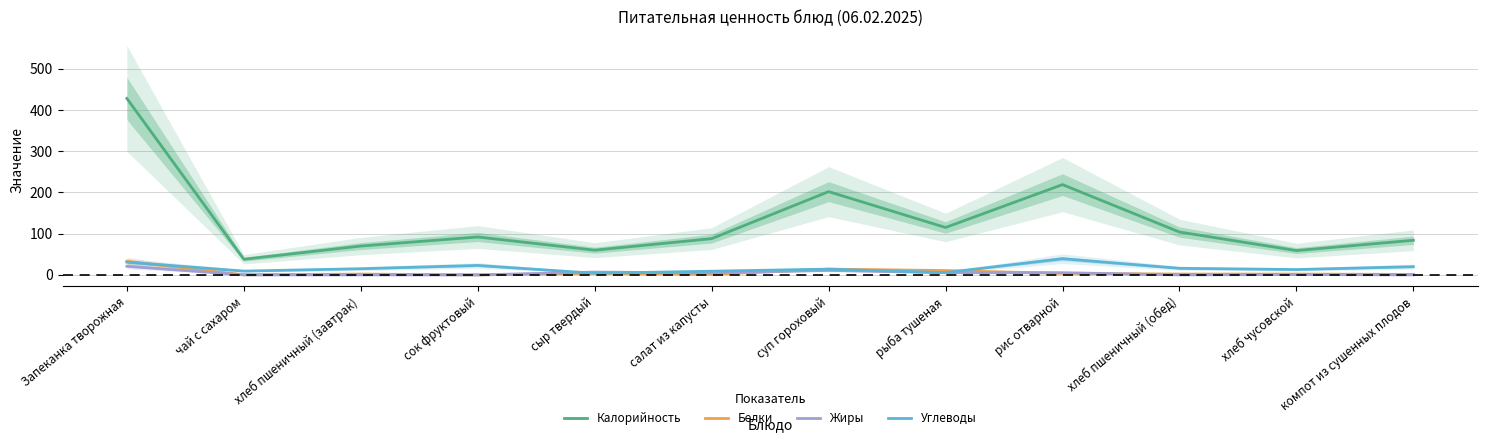

Read the Углеводы value at рыба тушеная.

5.6